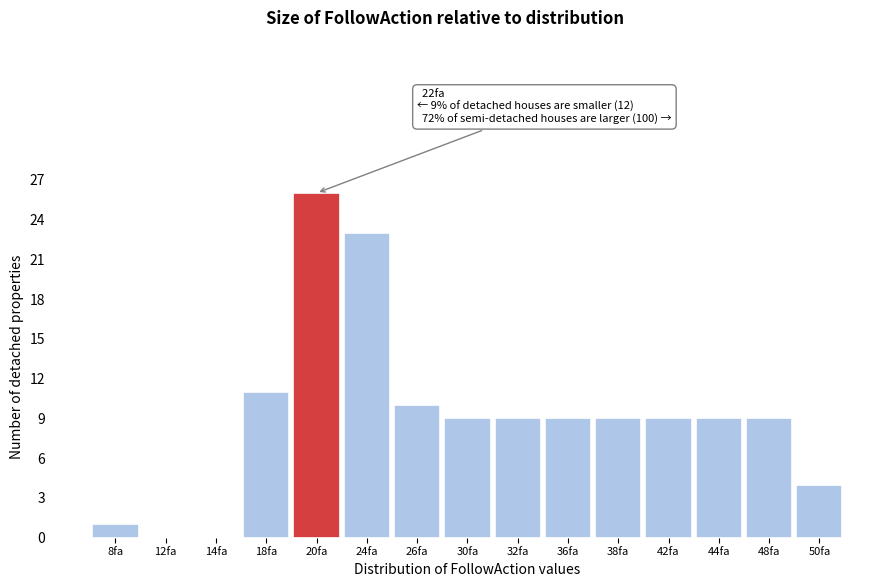

Reading right to left, transcribe all the data shown in this chart.

50fa=4	48fa=9	44fa=9	42fa=9	38fa=9	36fa=9	32fa=9	30fa=9	26fa=10	24fa=23	20fa=26	18fa=11	14fa=0	12fa=0	8fa=1